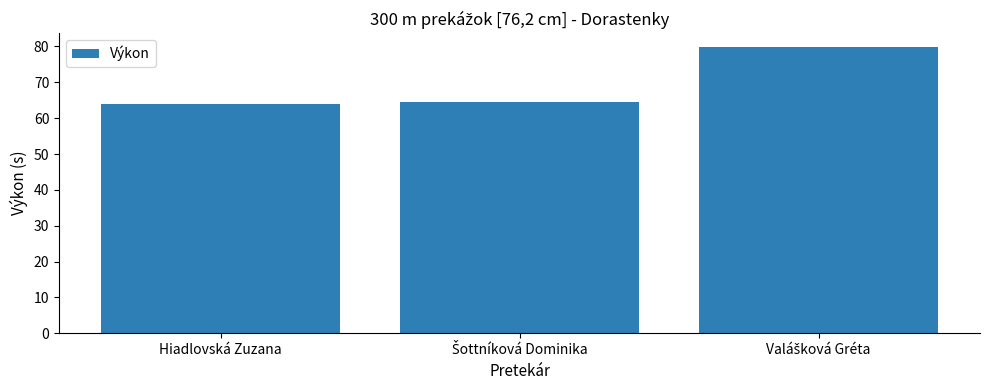

Is it true that the value at Hiadlovská Zuzana is 64.0?

True